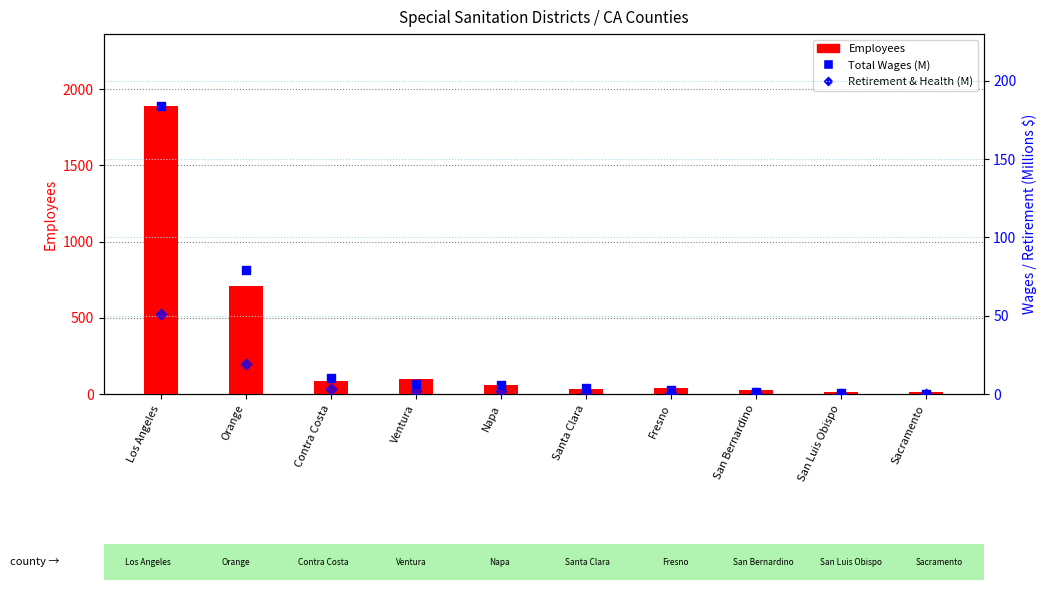

Which series has the largest total across all categories?

Employees